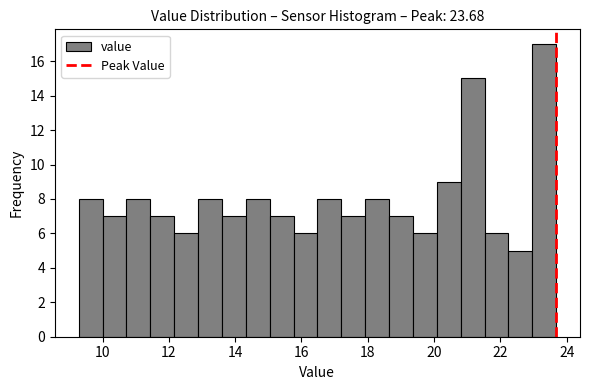

Read against the x-axis, roughly where is the centre of the tallest bar?

23.4